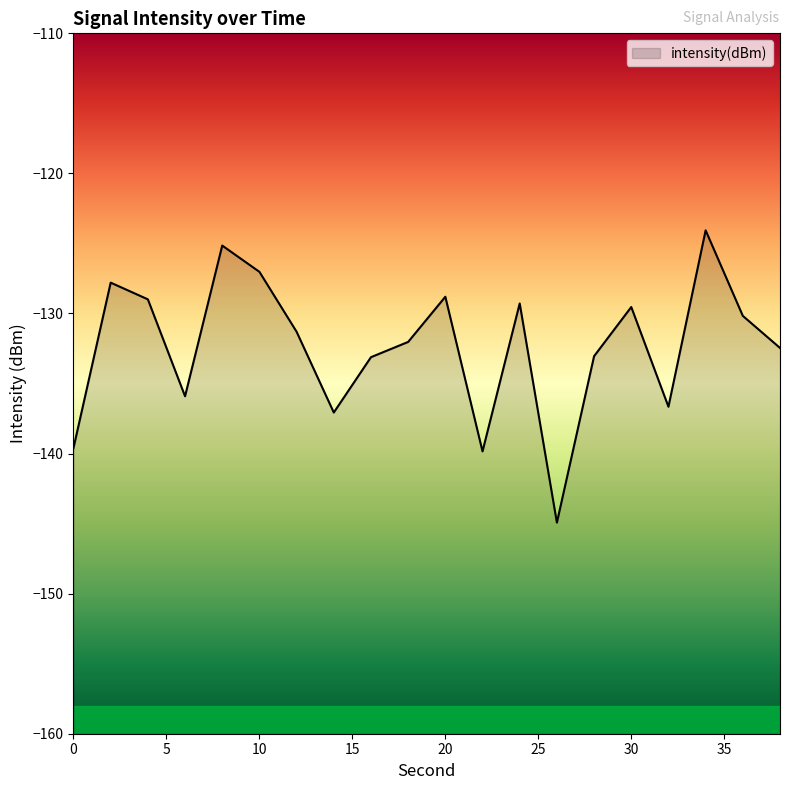

Where does the data first go above -131?

2